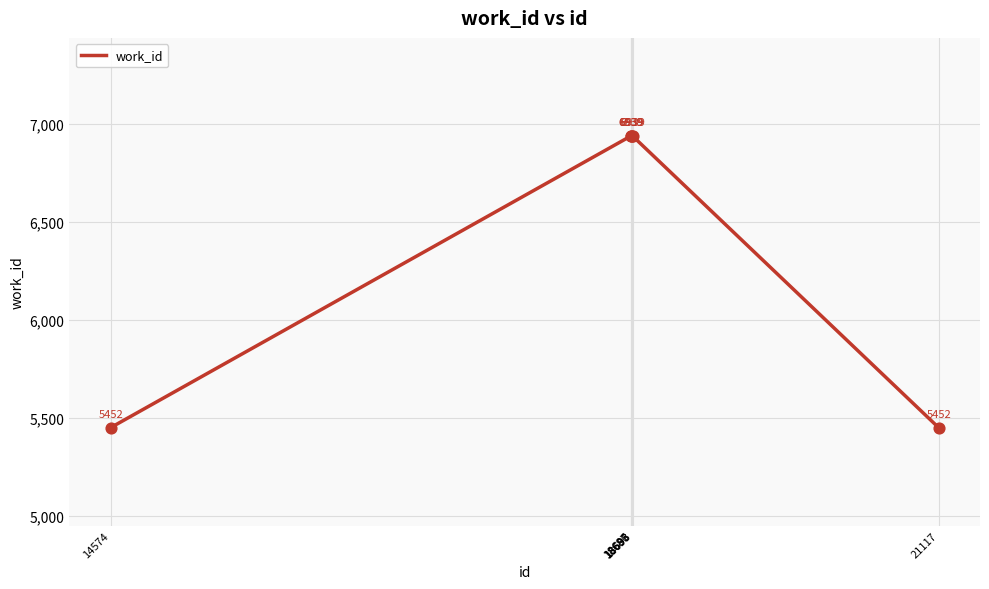

What is the change in value from 14574 to 18693?

+1487